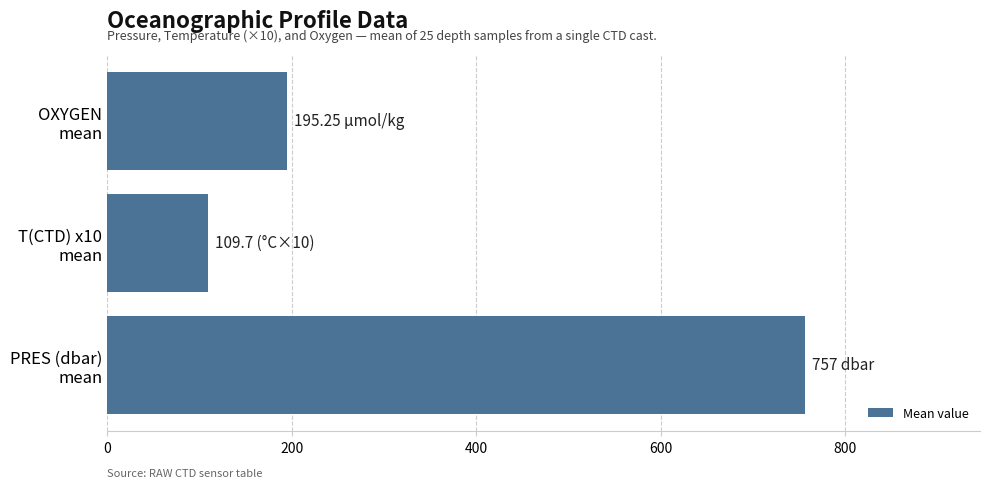

Rank the categories by value from highest to lowest.

PRES (dbar)
mean, OXYGEN
mean, T(CTD) x10
mean